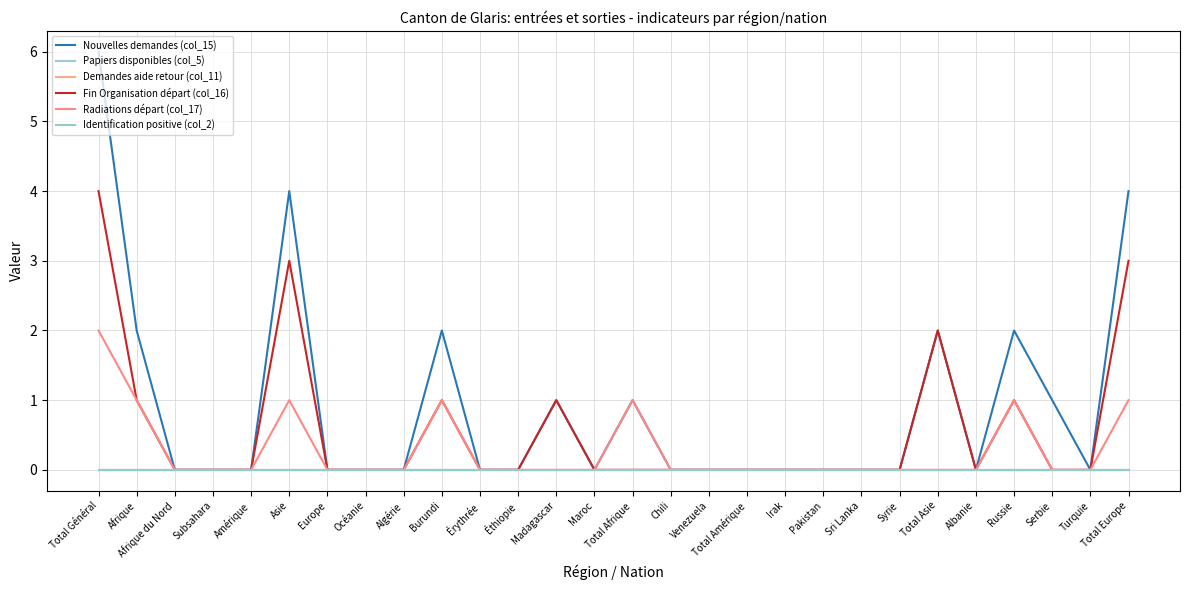

Which has a higher value, Total Asie or Subsahara?

Total Asie